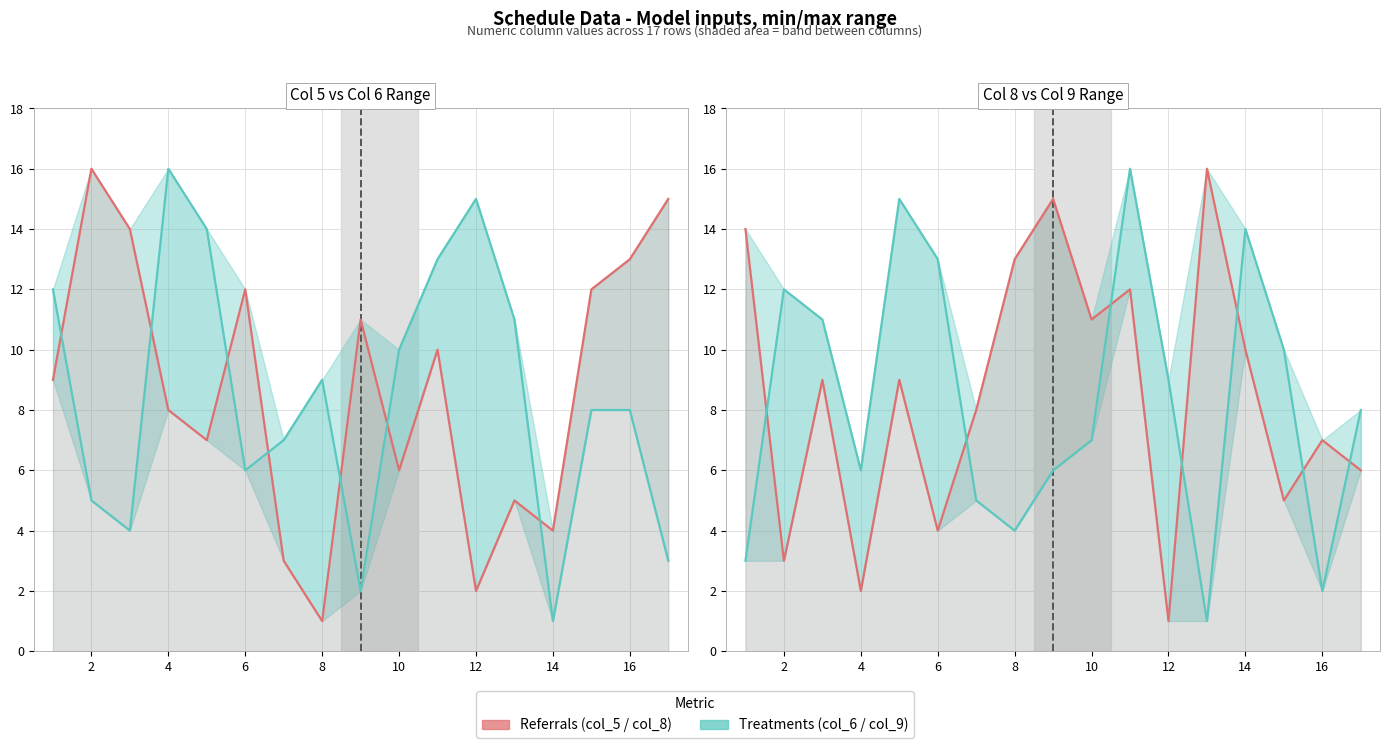

Between 4 and 10, which is larger?

4